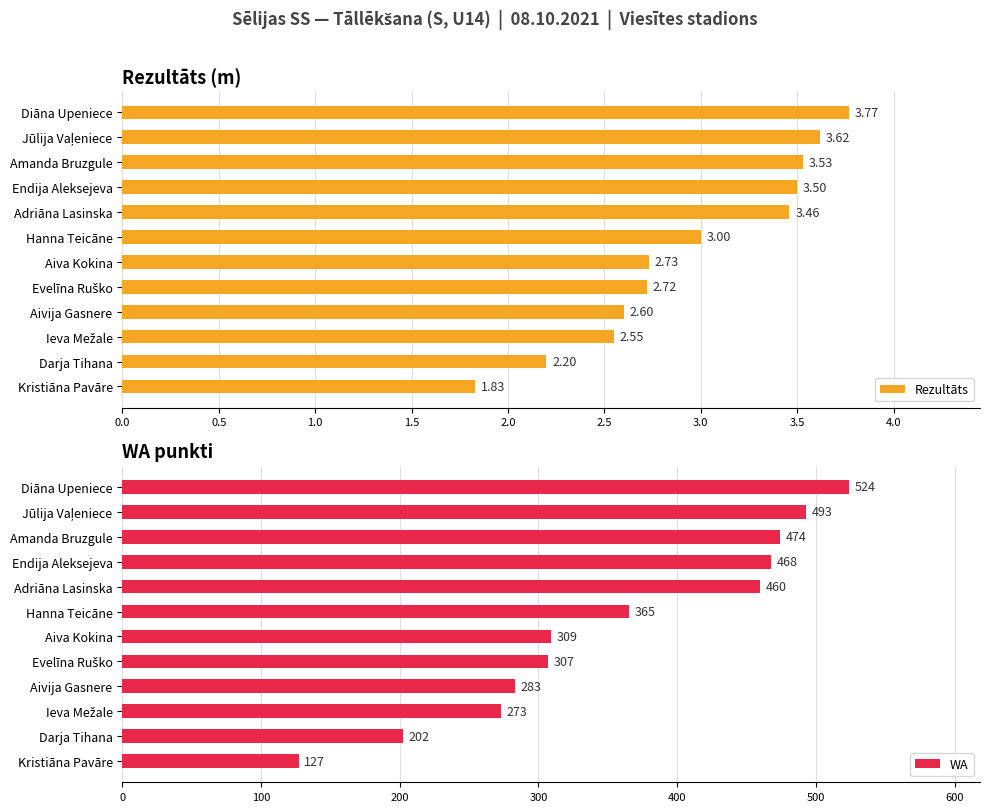

At which label does Rezultāts reach its minimum?

Kristiāna Pavāre